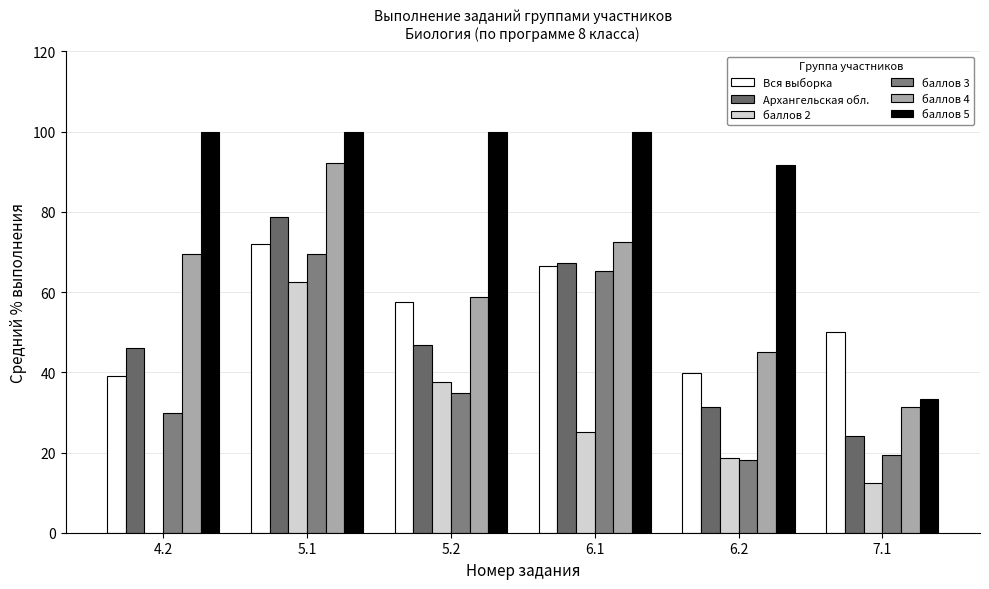

Is the value of баллов 3 at 4.2 greater than the value of баллов 2 at 5.2?

No